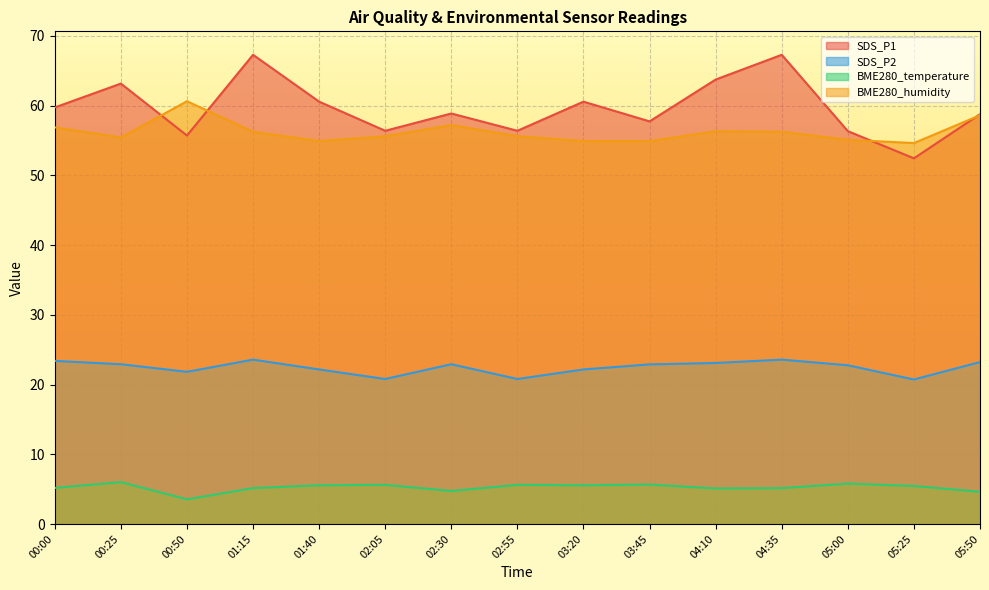

Which series has the widest spread of values?

SDS_P1